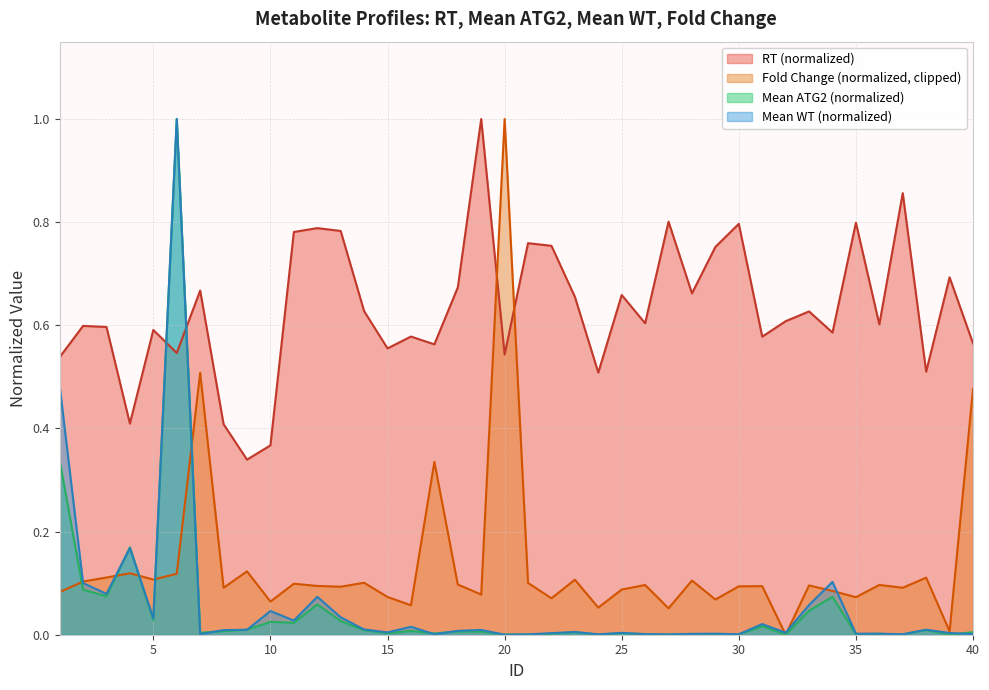

Which category has the highest value across all series?

19